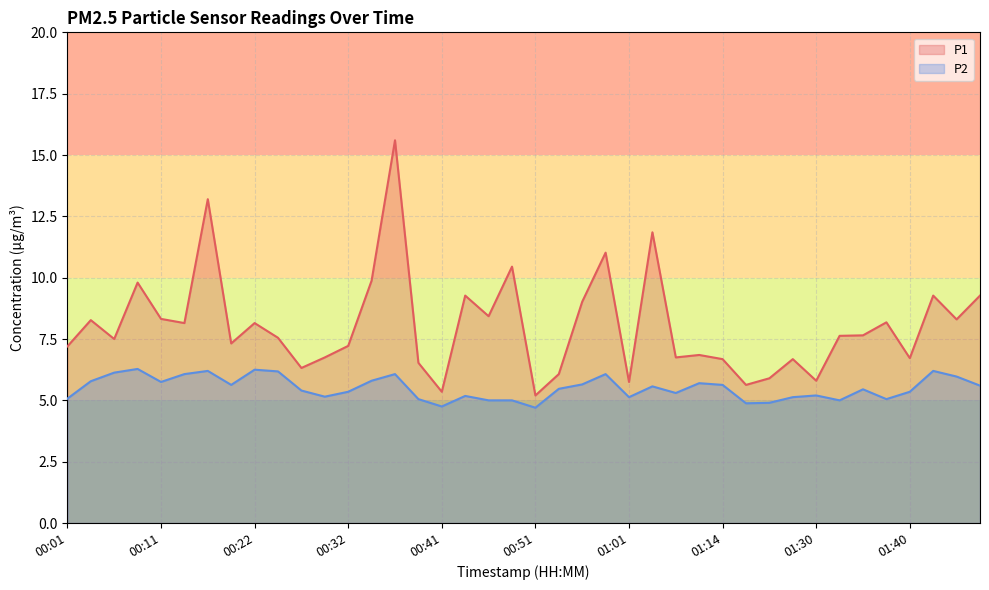

Rank the series at 38 from highest to lowest value.

P1, P2